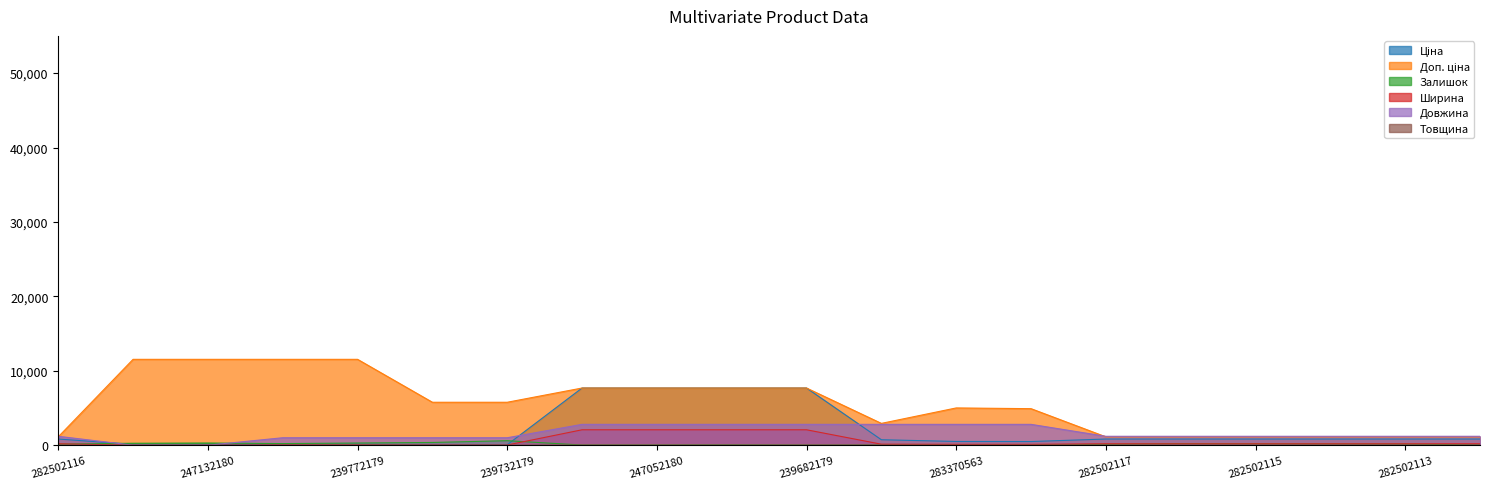

What is the difference between the highest and lowest values at 282502110?

1183.0